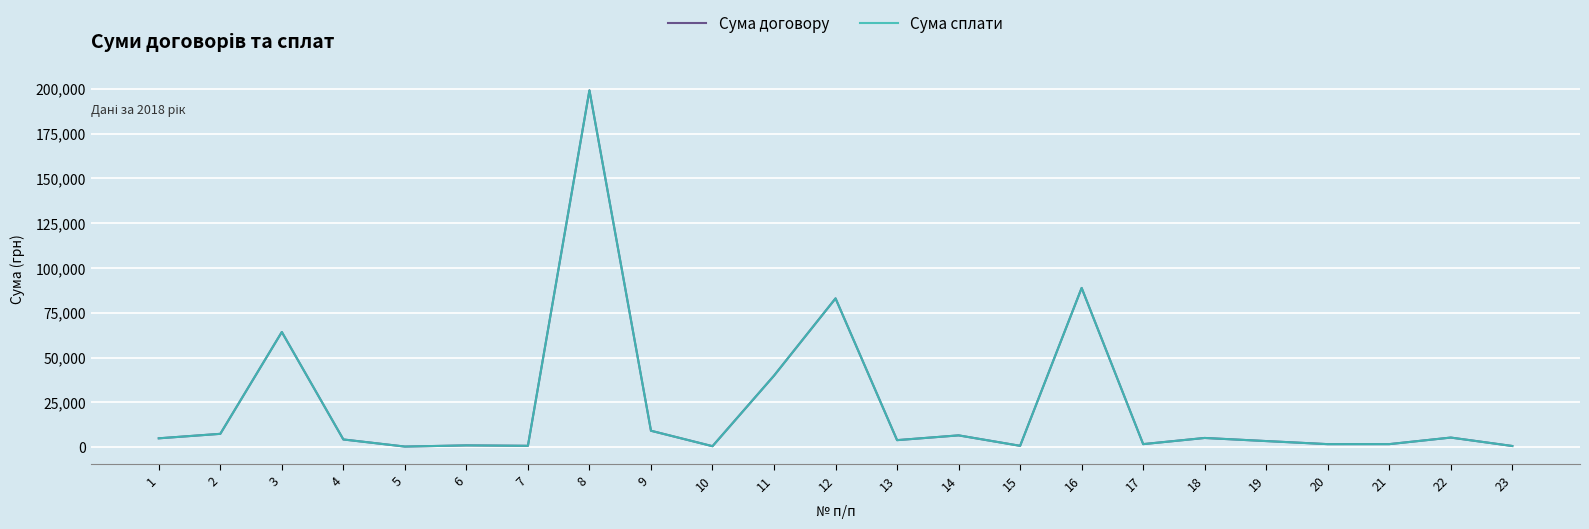

Is the value of Сума договору at 18 greater than the value of Сума сплати at 3?

No